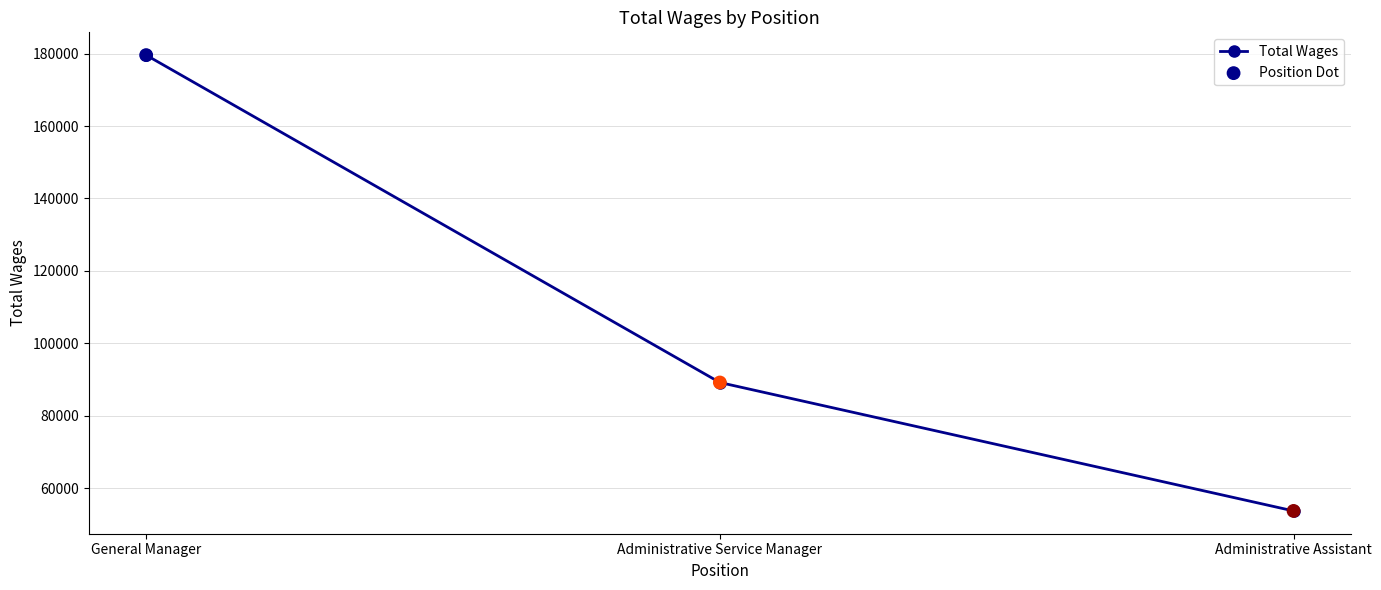

What is the label of the 1st point from the right?

Administrative Assistant